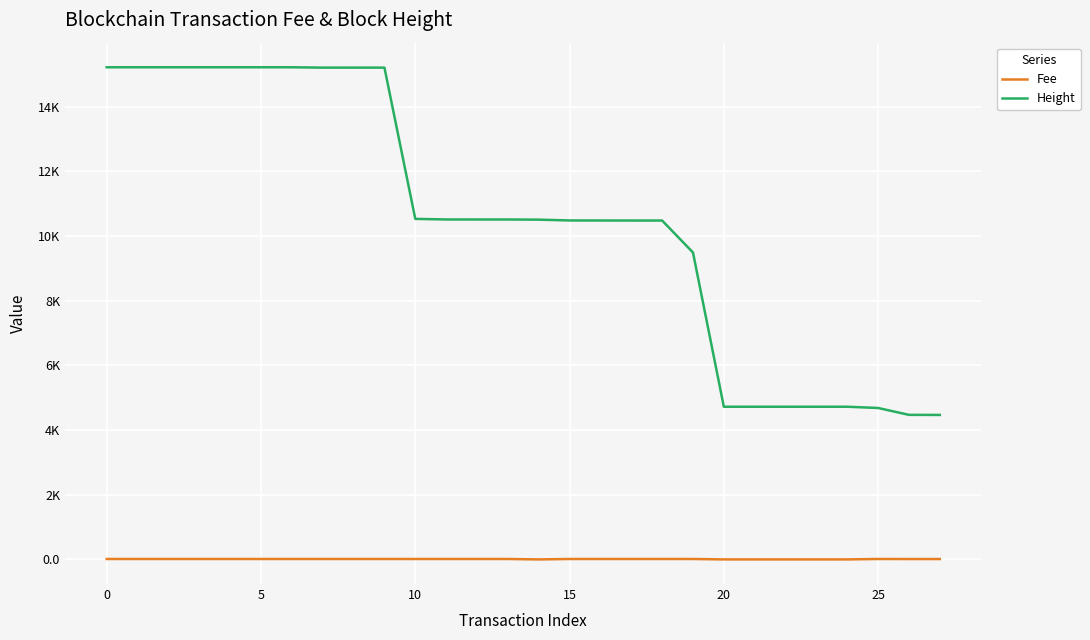

What are all the series names shown in the legend?

Fee, Height